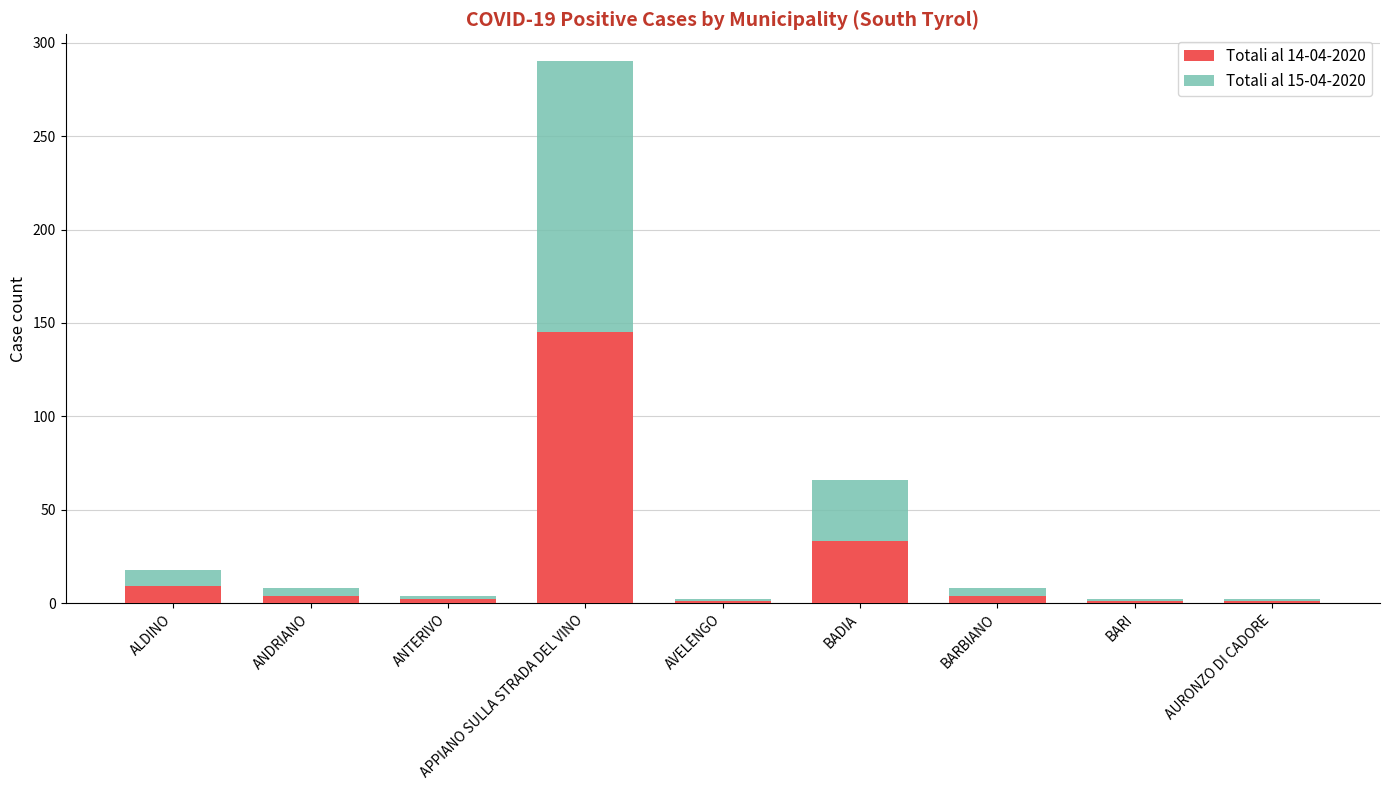

Which category has the highest value in the Totali al 14-04-2020 series?

APPIANO SULLA STRADA DEL VINO